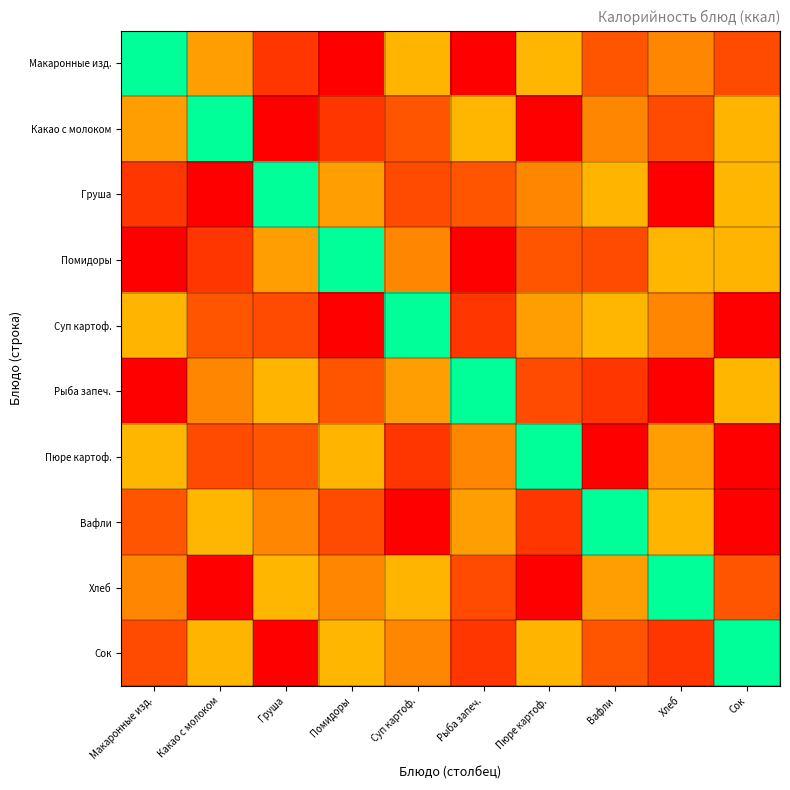

At Сок, list the series in order from smallest to largest.

Суп картоф., Пюре картоф., Вафли, Макаронные изд., Хлеб, Какао с молоком, Помидоры, Груша, Рыба запеч., Сок